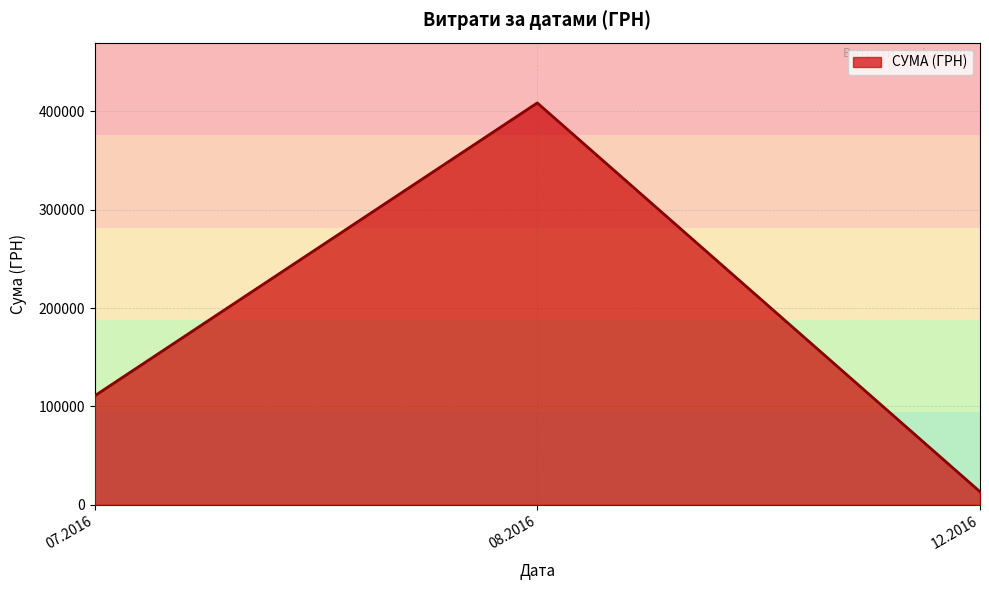

Is it true that the value at 07.2016 is 160565.4?

False